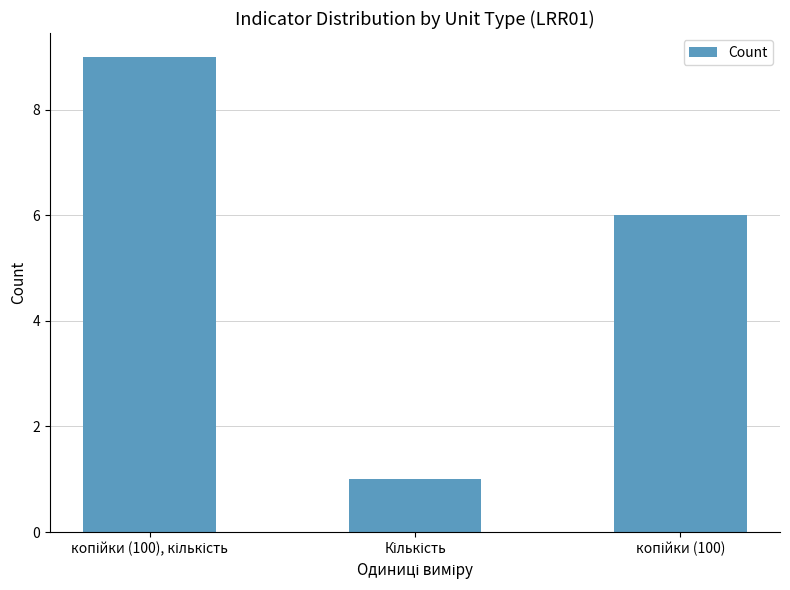

How many series are shown in this chart?

1